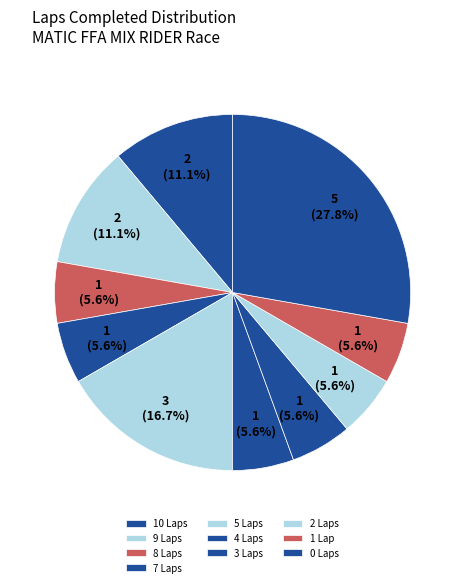

How many segments does this pie chart have?

10